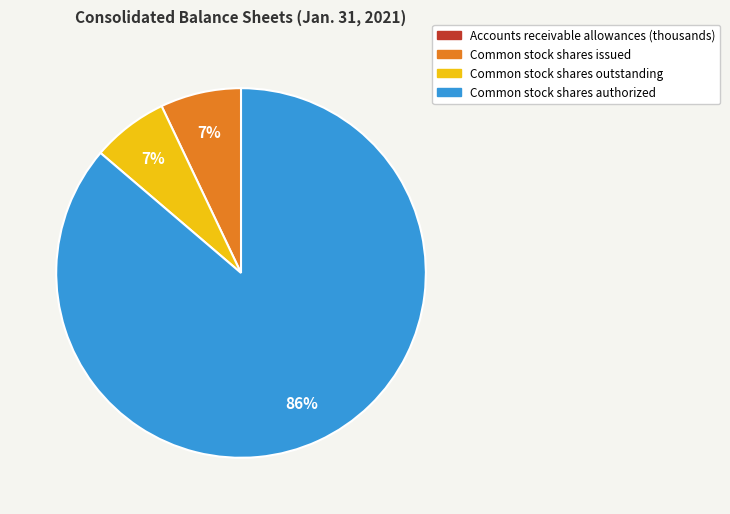

The Common stock shares outstanding slice represents 21% of the pie. True or false?

False